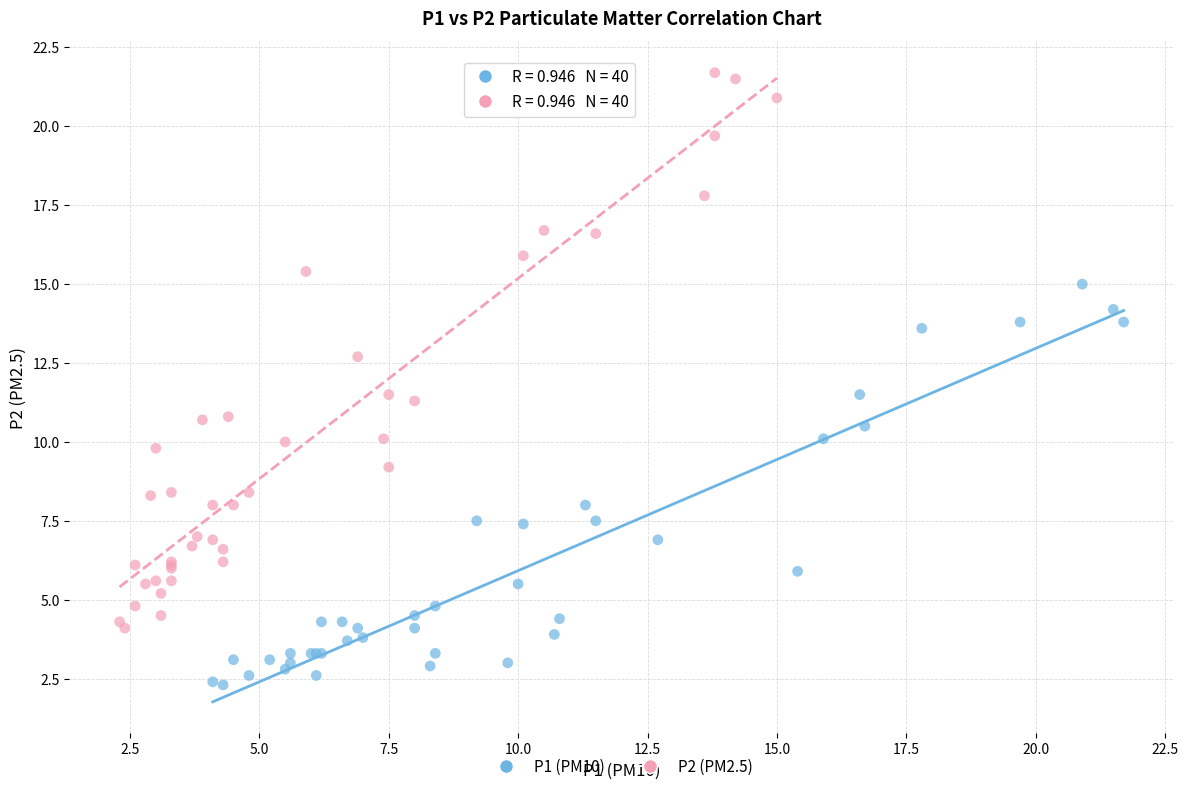

Which series reaches the maximum Y coordinate?

P2 (PM2.5)